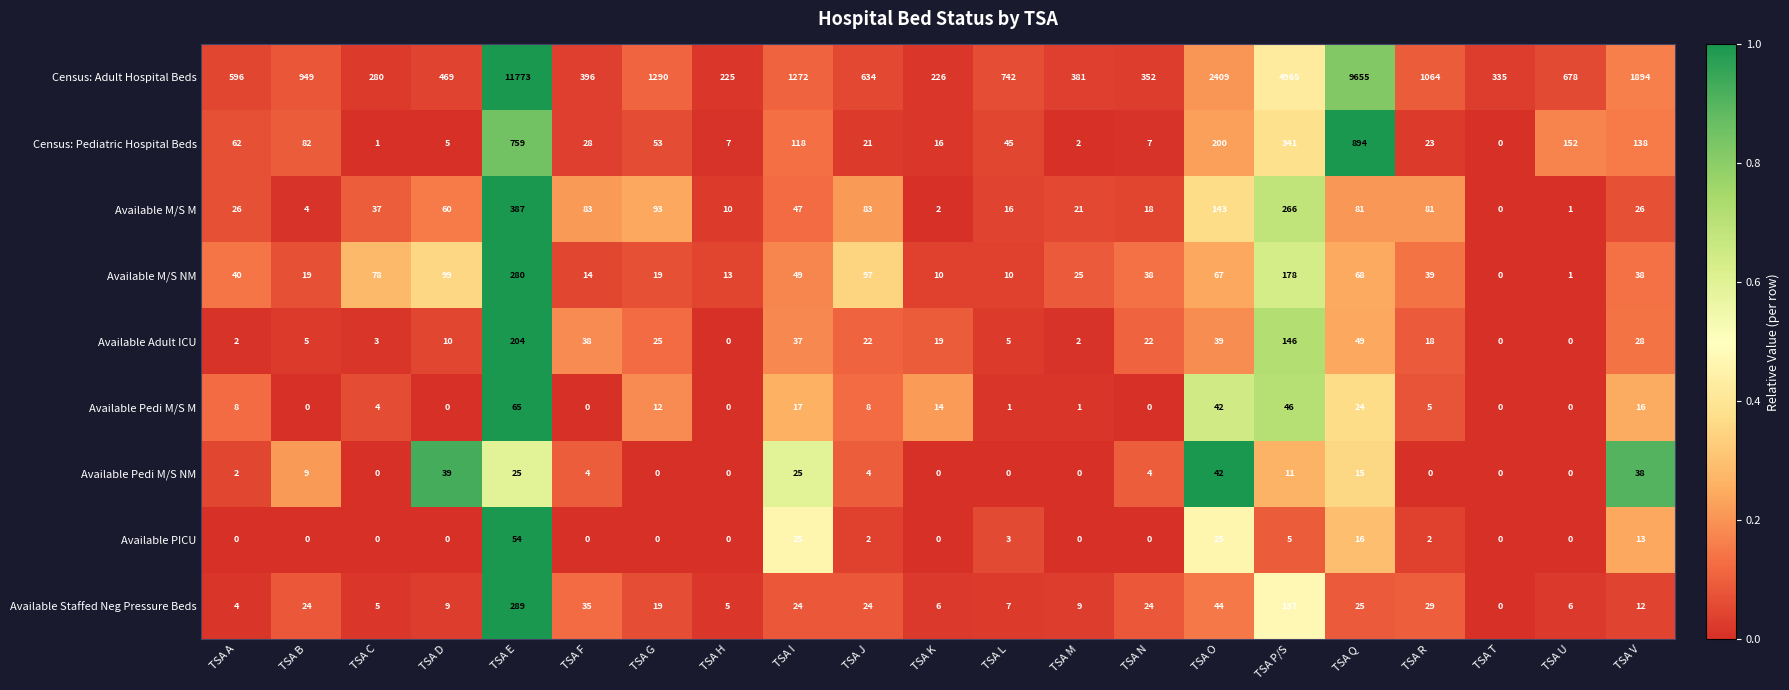

List the series in order of their peak value, highest first.

Census: Adult Hospital Beds, Census: Pediatric Hospital Beds, Available M/S M, Available Staffed Neg Pressure Beds, Available M/S NM, Available Adult ICU, Available Pedi M/S M, Available PICU, Available Pedi M/S NM